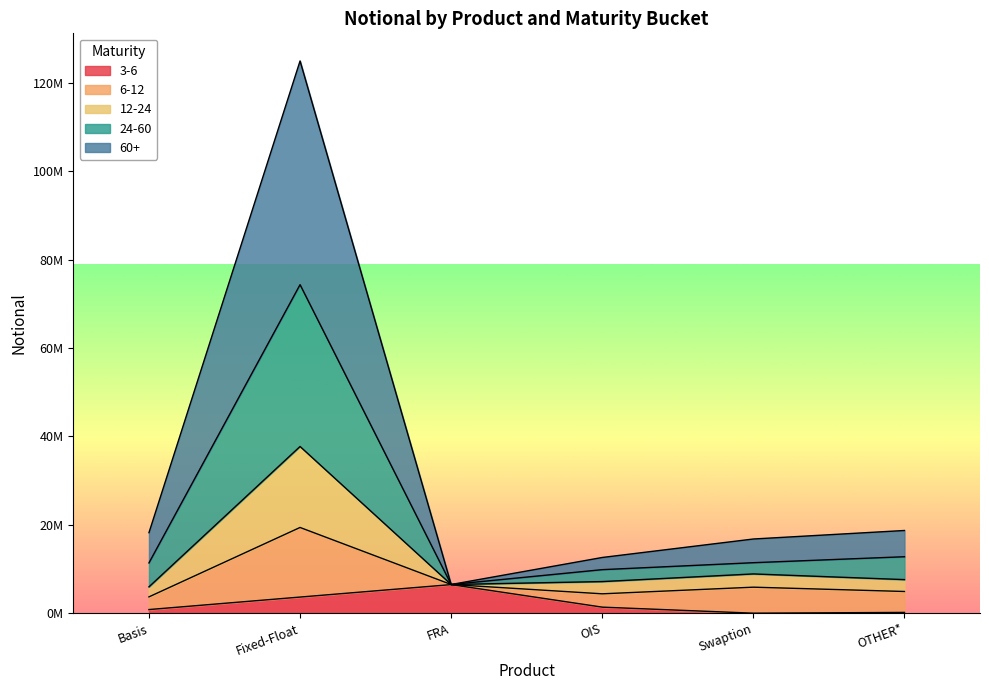

Where is the first local minimum for 12-24?

FRA